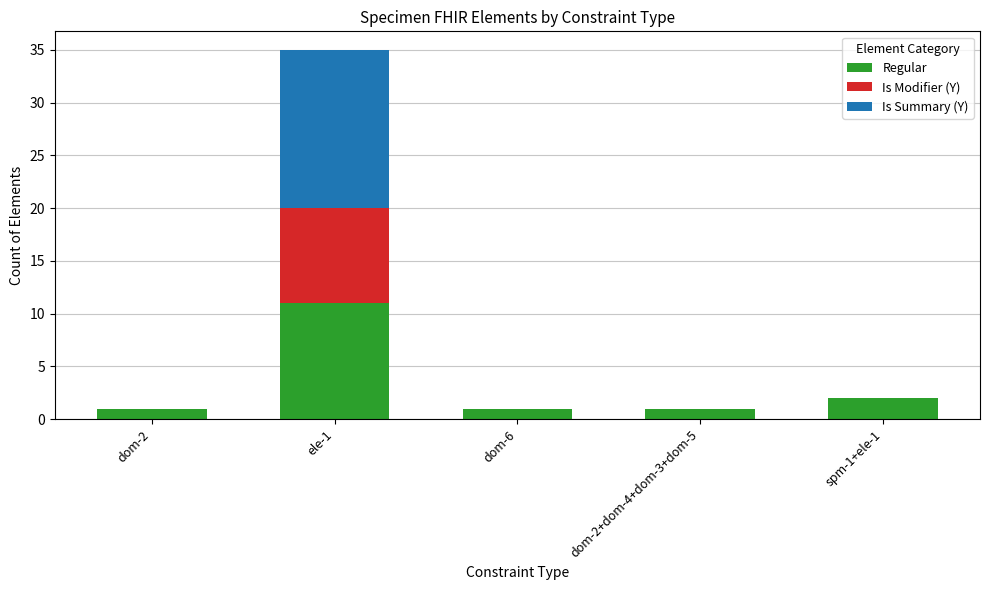

What is the sum of the Regular values at dom-2+dom-4+dom-3+dom-5 and dom-2?

2